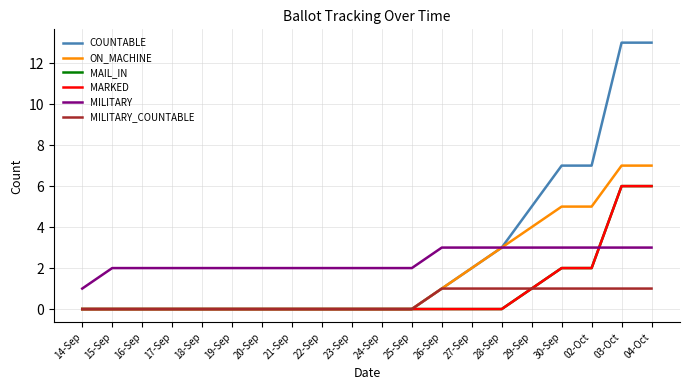

What is the label of the 18th point from the right?

16-Sep